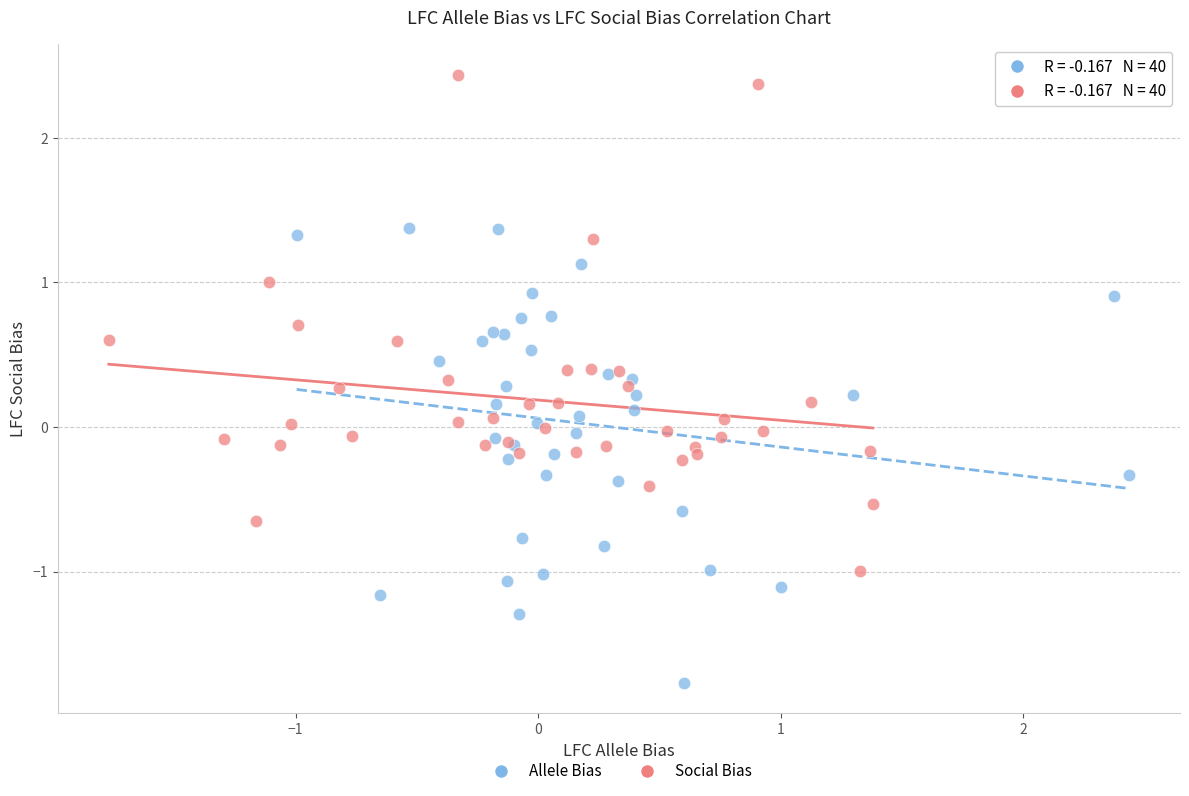

Which series has the largest Y range (max minus min)?

Social Bias